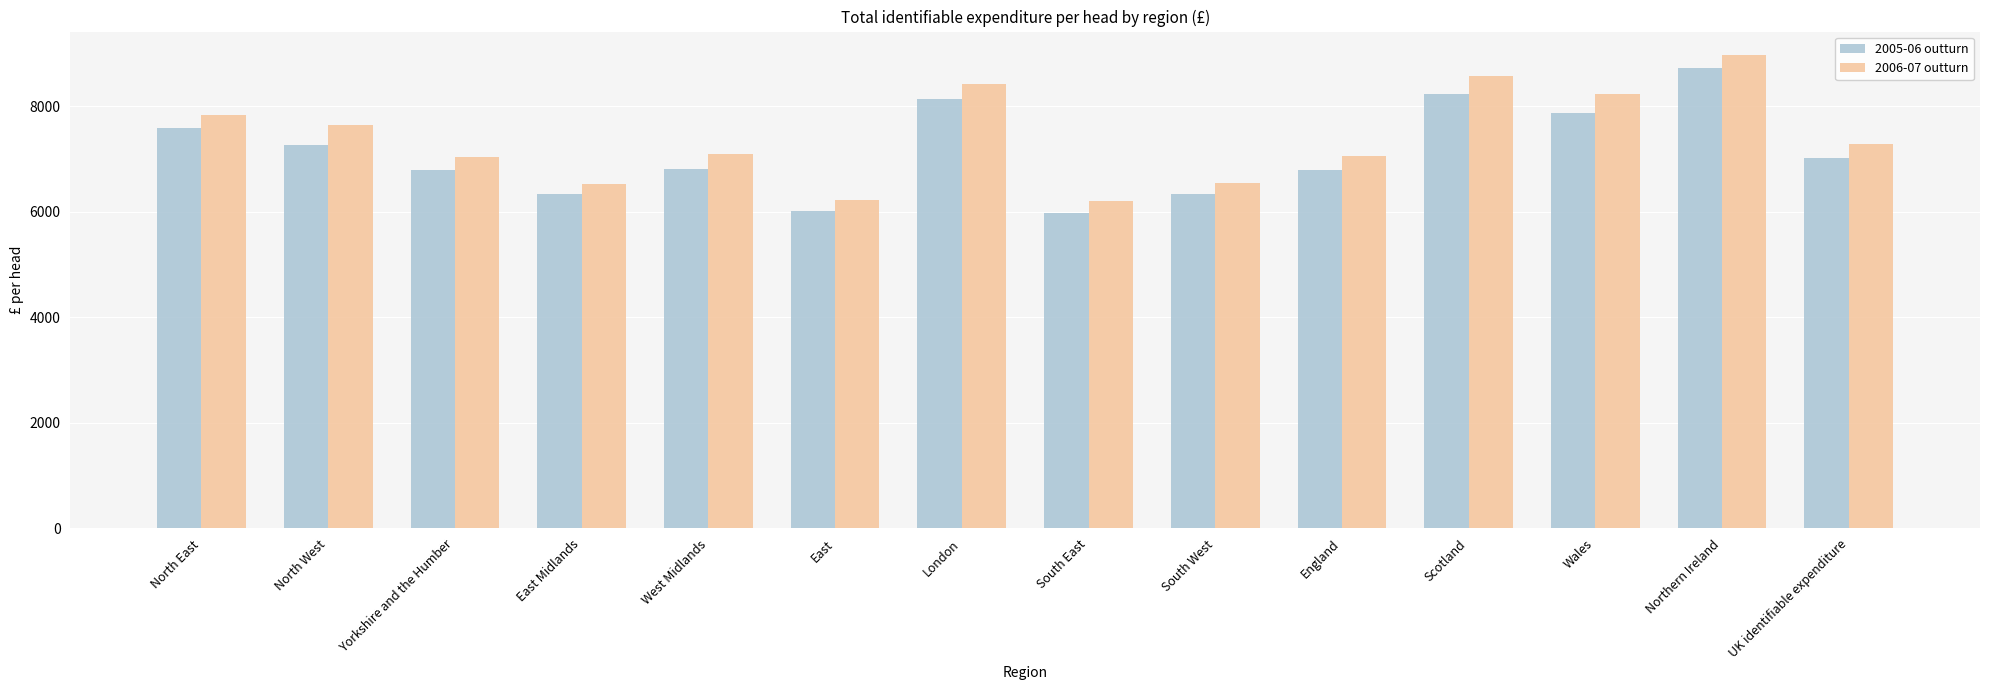

Rank the series by their maximum value, from highest to lowest.

2006-07 outturn, 2005-06 outturn